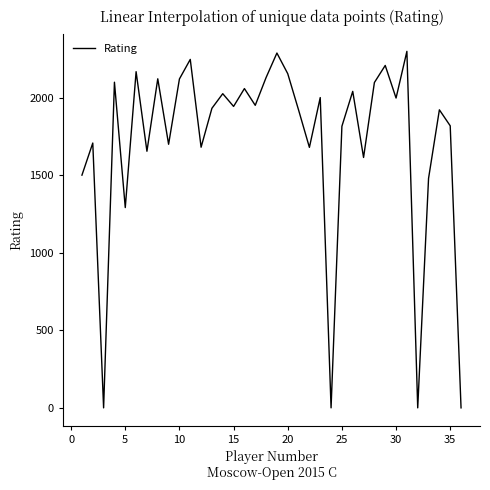

What is the greatest value displayed?

2298